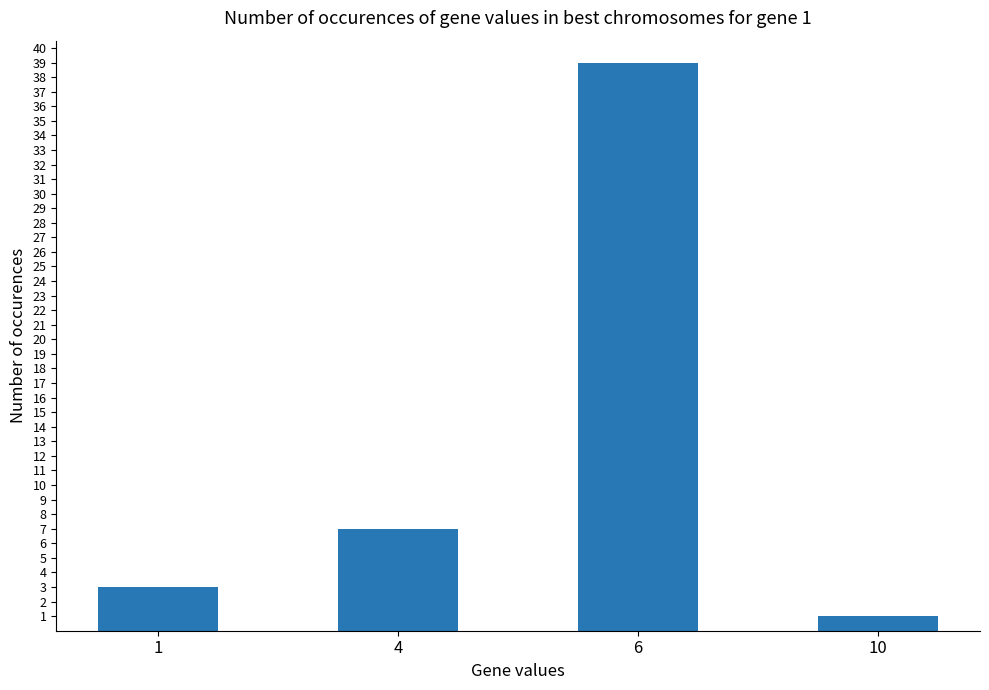

What is the difference between the maximum and minimum values?

38